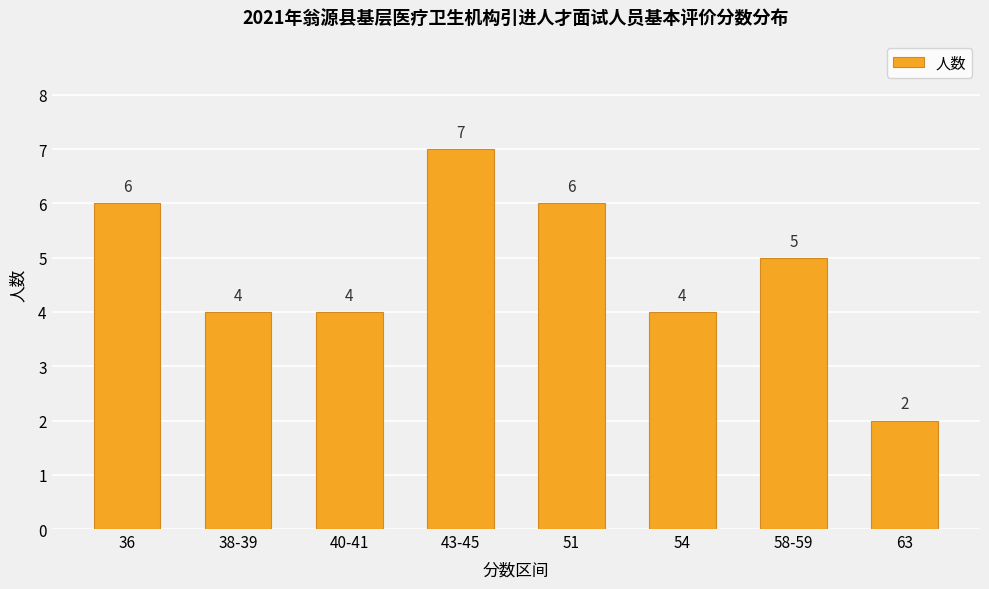

The chart shows a value of 10 at 43-45. True or false?

False